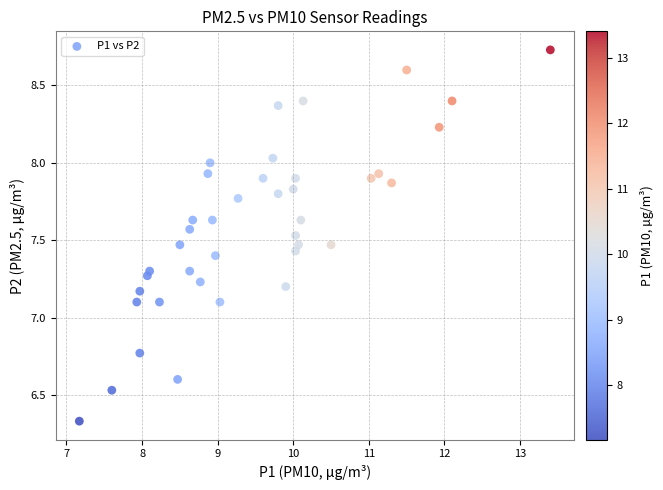

What is the range of X values (max minus min)?

6.2